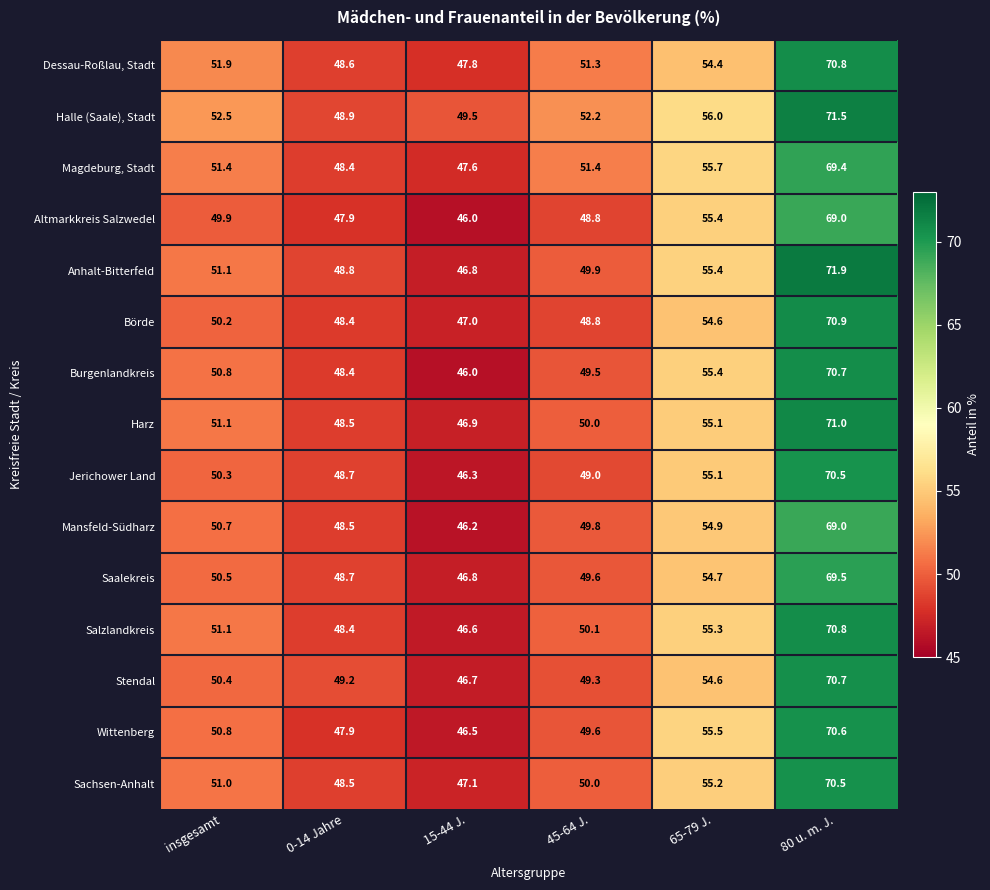

What is the difference between the second highest and second lowest values in the Burgenlandkreis series?

7.0